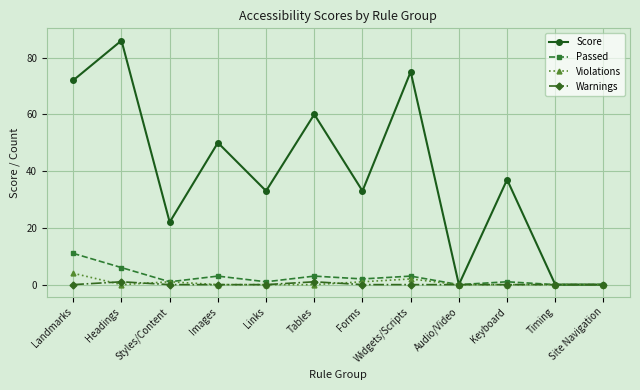

What is the average value of the Score series?

39